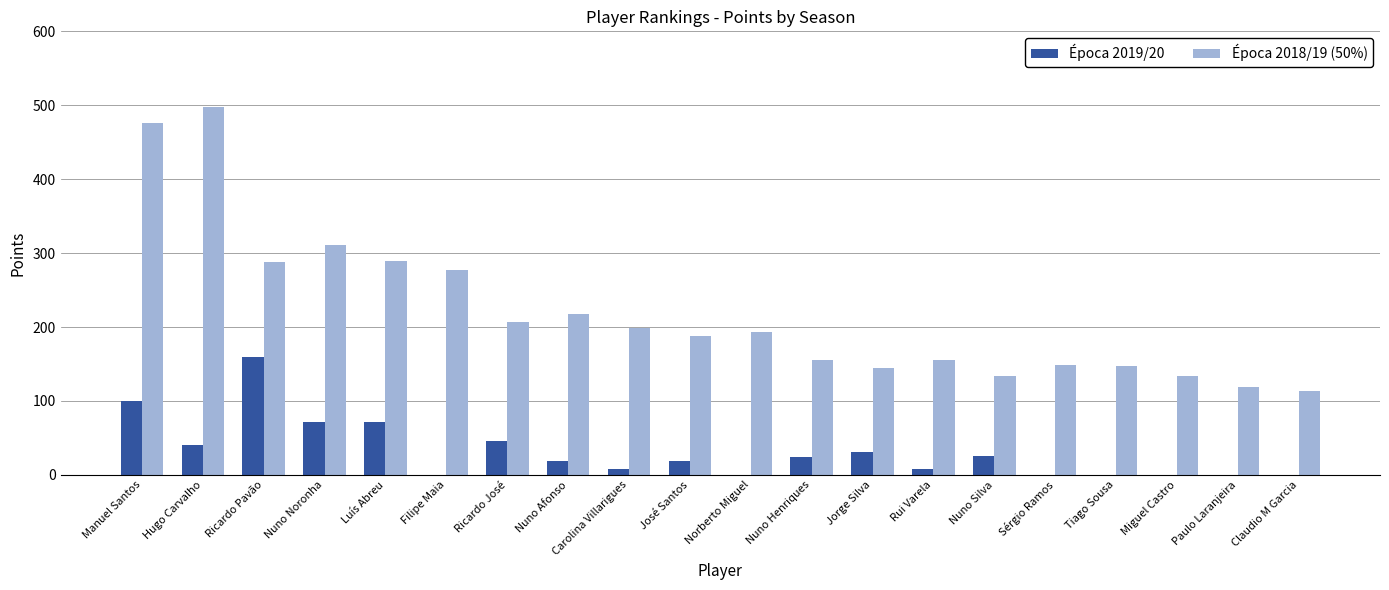

At which label does Época 2018/19 (50%) reach its peak?

Hugo Carvalho